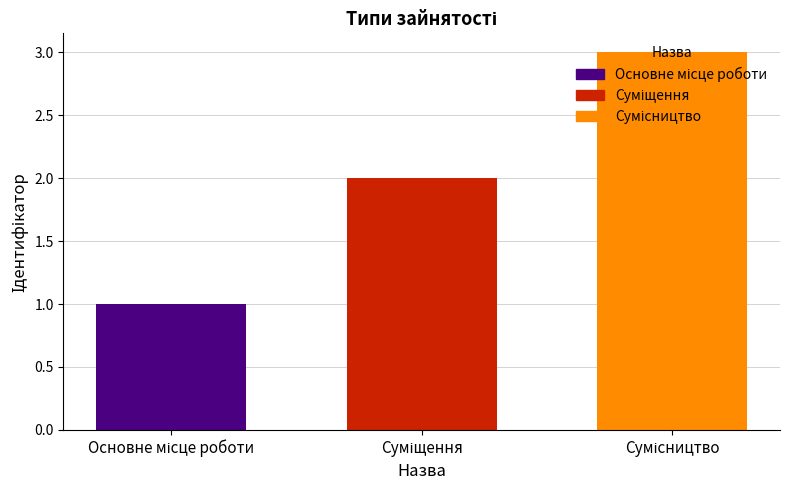

What is the maximum value shown in the chart?

3